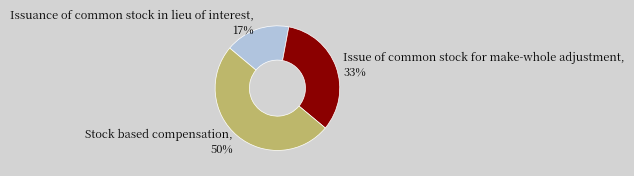

Do Issuance of common stock in lieu of interest and Stock based compensation together represent more than half of the pie?

Yes